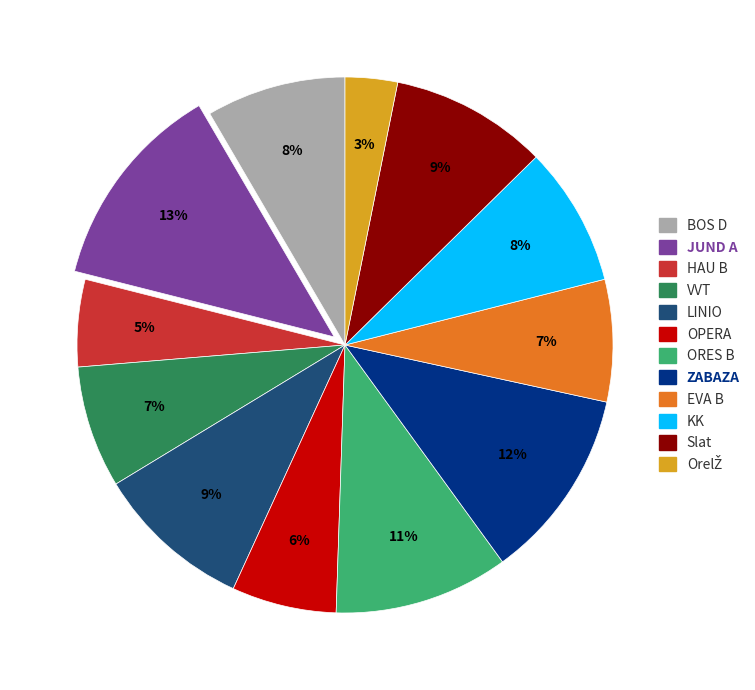

Is the sum of ZABAZA and Slat greater than half?

No